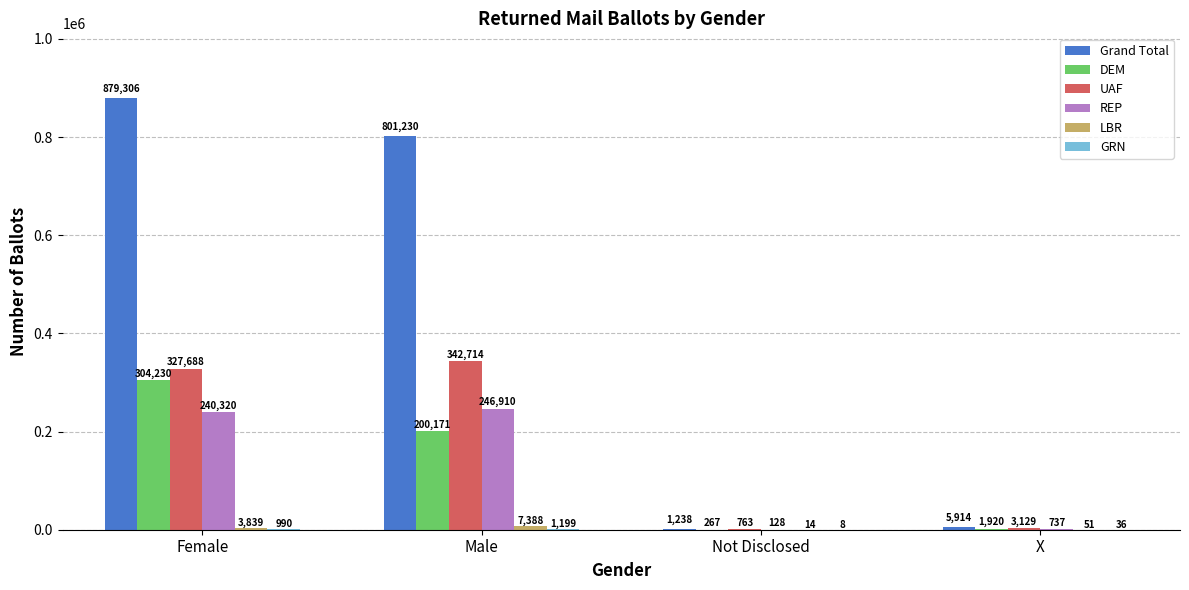

At which category does the chart reach its peak across all series?

Female